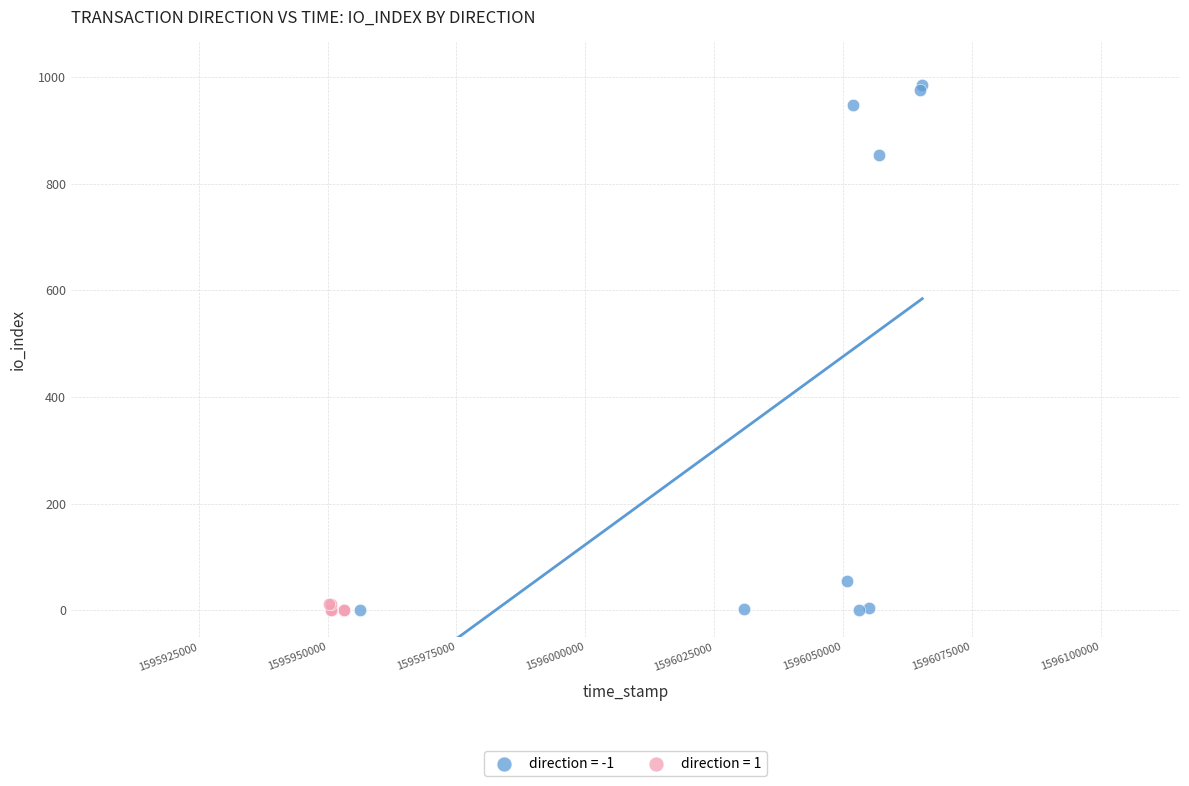

Which series has the widest spread of Y values?

direction = -1